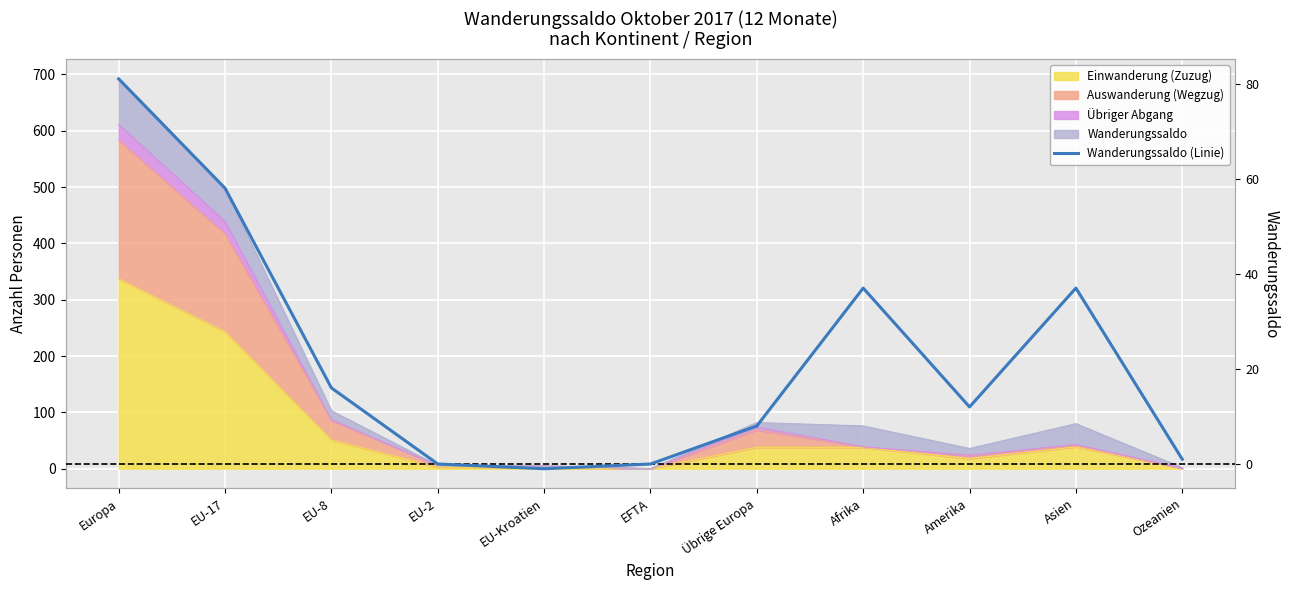

The value at Europa is 81. True or false?

True